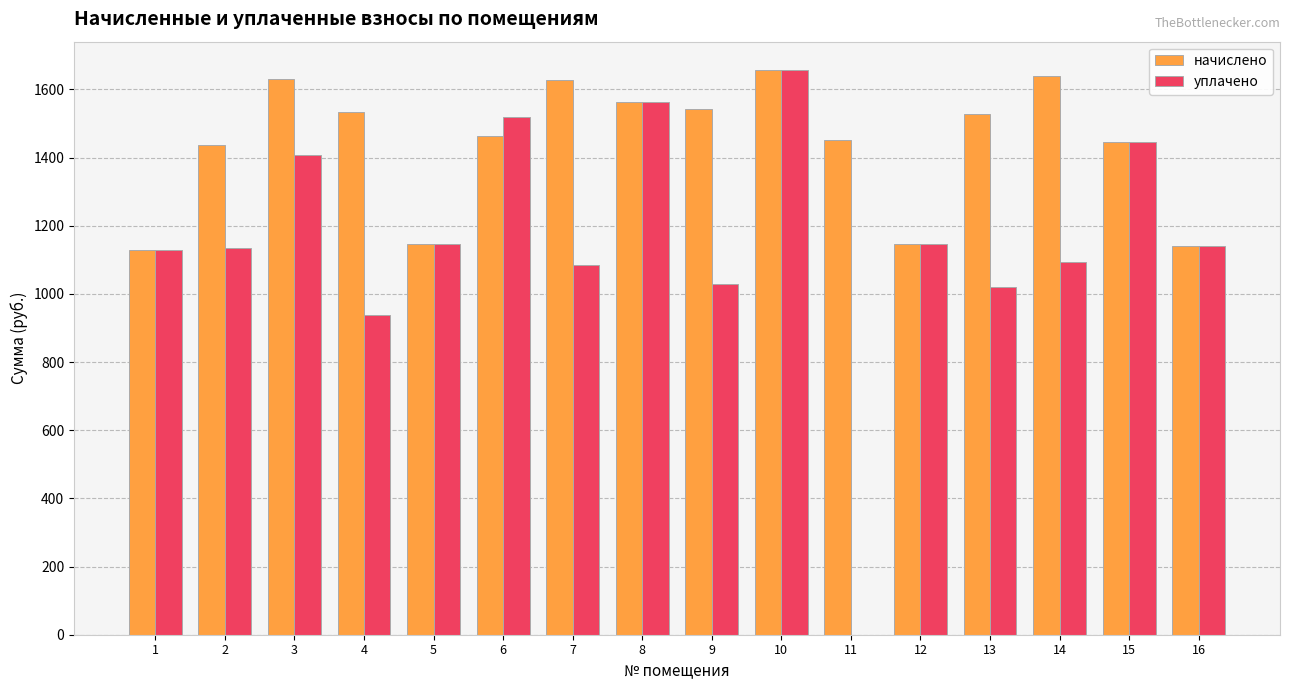

What is the sum of the уплачено values at 9 and 7?

2114.1